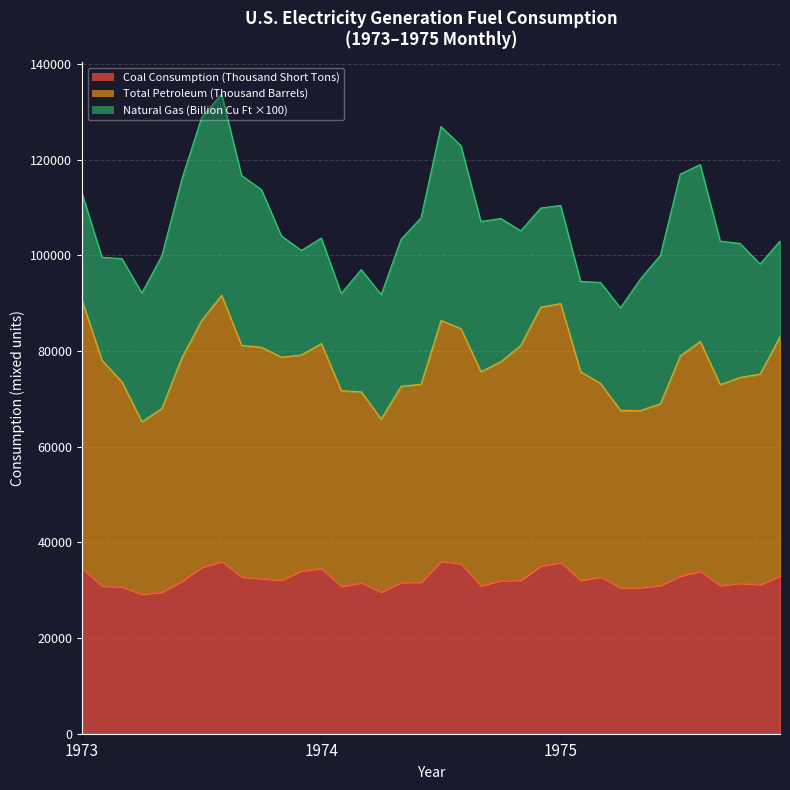

How many lines are shown in the chart?

3